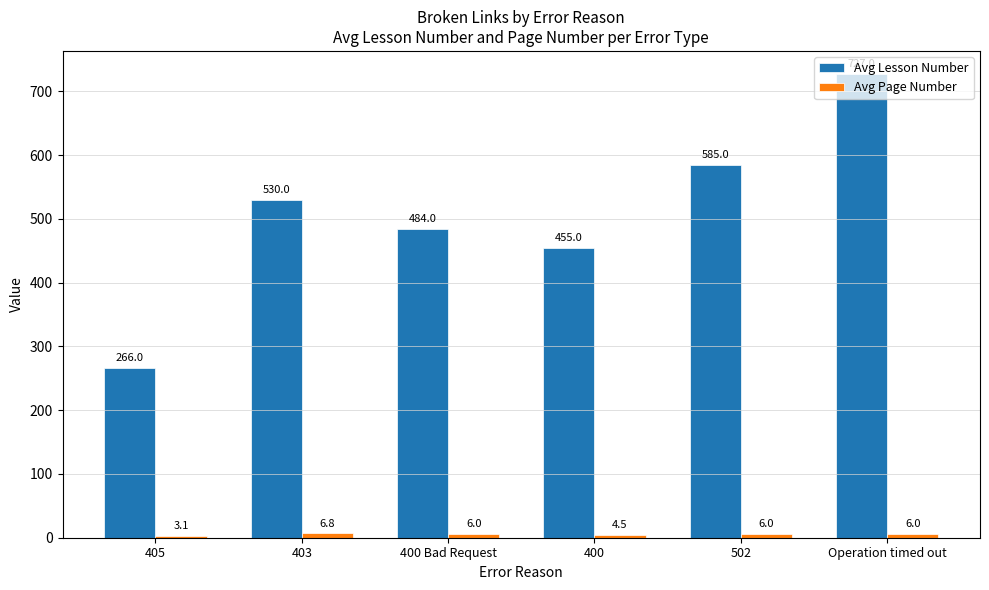

What position from the right is 405?

6